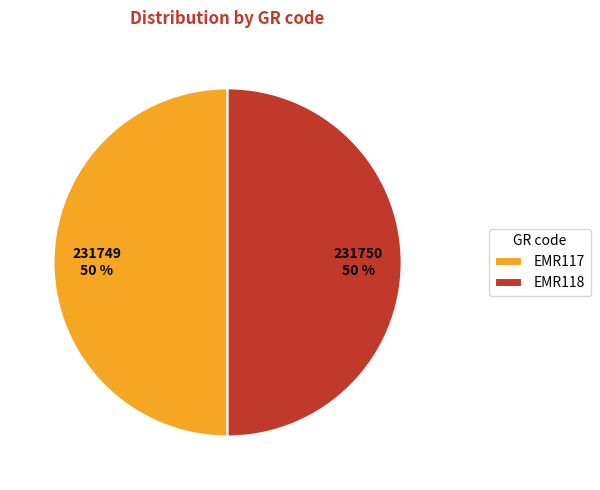

Is the sum of EMR118 and EMR117 greater than half?

Yes